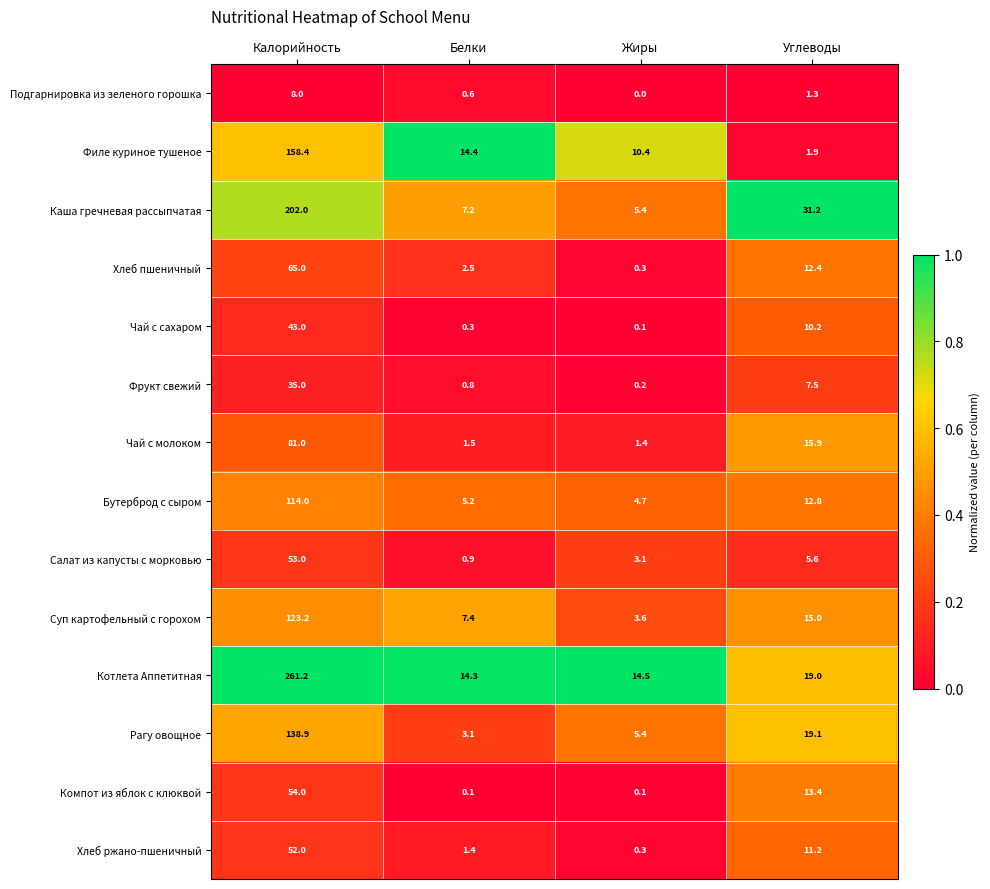

What is the sum of all Чай с сахаром values?

53.6